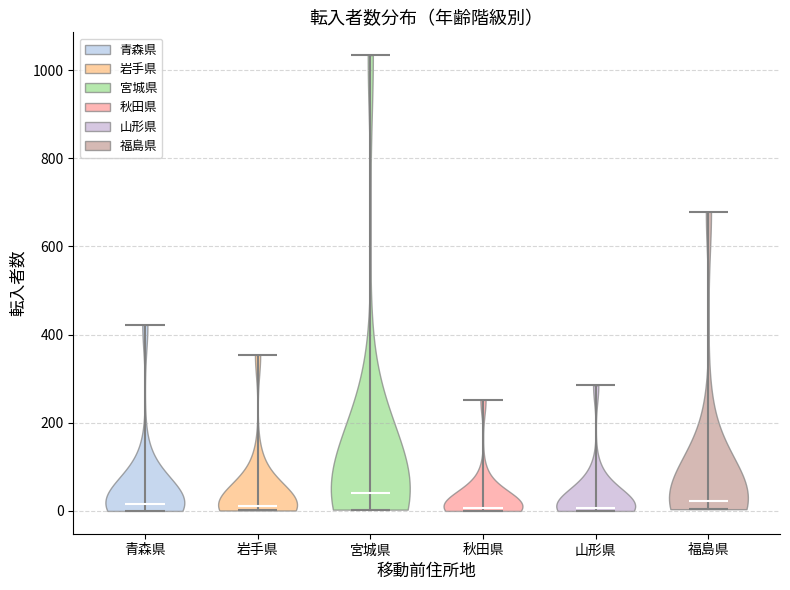

Reading left to right, read every violin against the y-axis: where its median line is, and the lowest and highest points it reaches. The values are not printed on the chart, so give them approximately, as read against the axis.

青森県: median line 20, lowest point 0, highest point 420
岩手県: median line 20, lowest point 0, highest point 360
宮城県: median line 40, lowest point 0, highest point 1040
秋田県: median line 0, lowest point 0, highest point 260
山形県: median line 0, lowest point 0, highest point 280
福島県: median line 20, lowest point 0, highest point 680